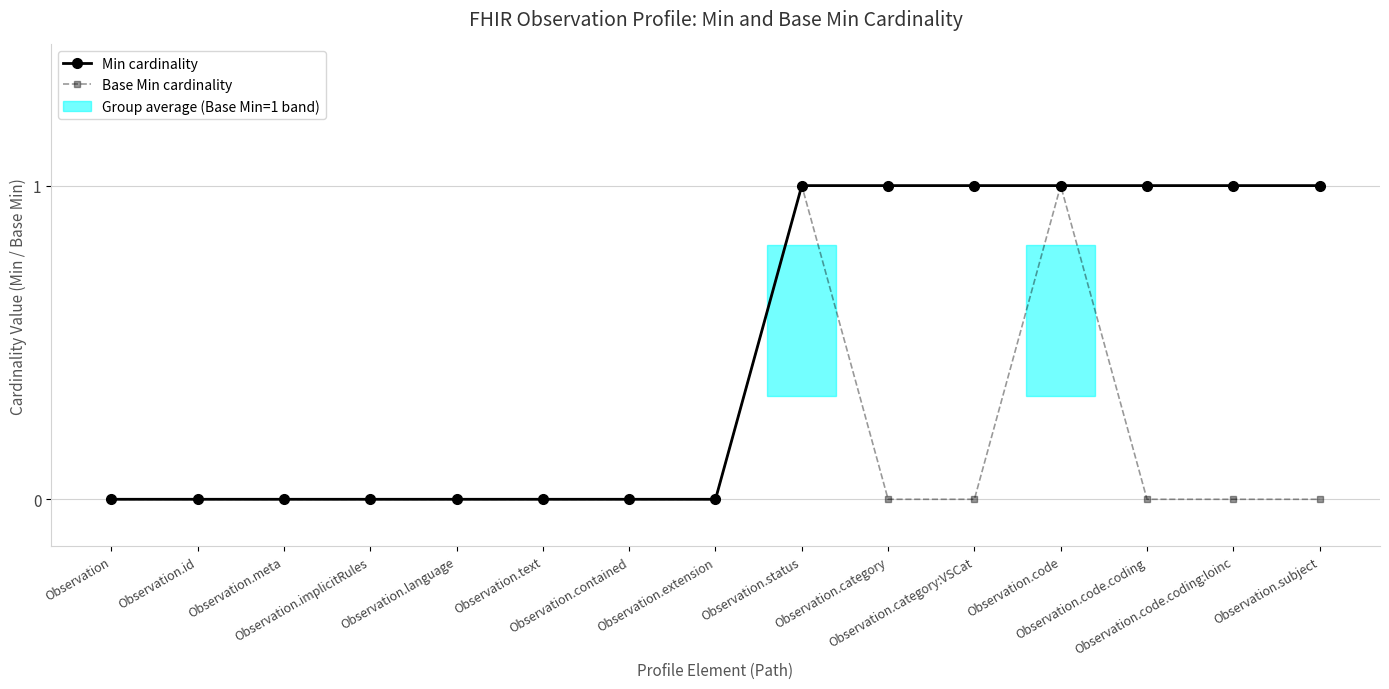

What is the difference between the highest and lowest values at Observation.category:VSCat?

1